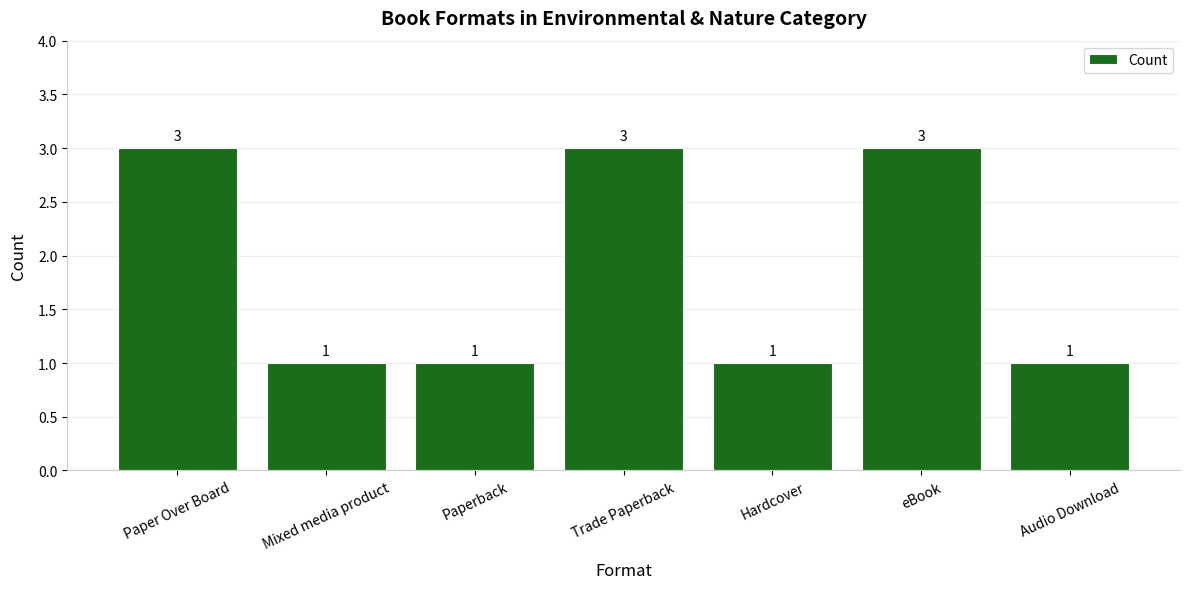

Count the number of categories in the chart.

7